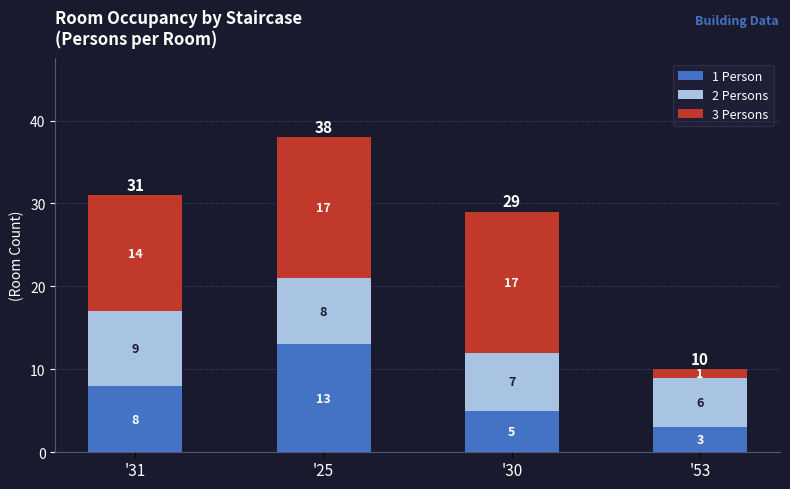

Does the chart contain stacked bars?

Yes